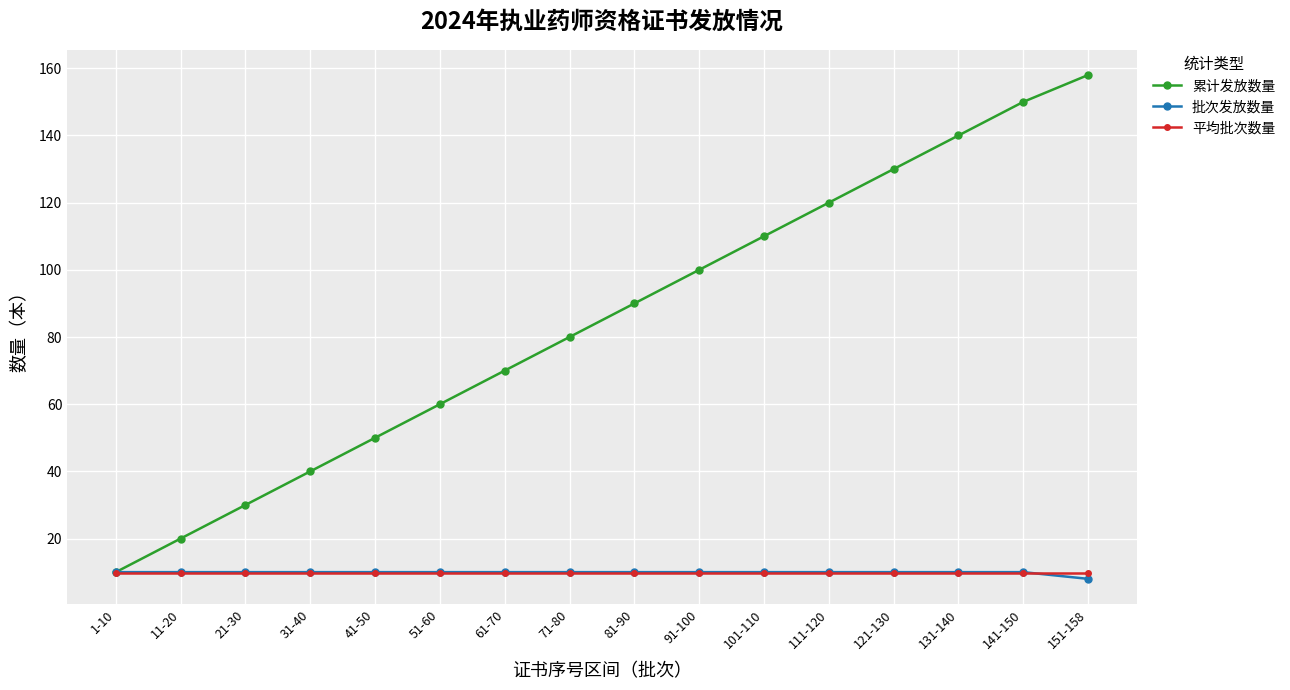

True or false: 累计发放数量 has more than 1 interior local peaks.

False